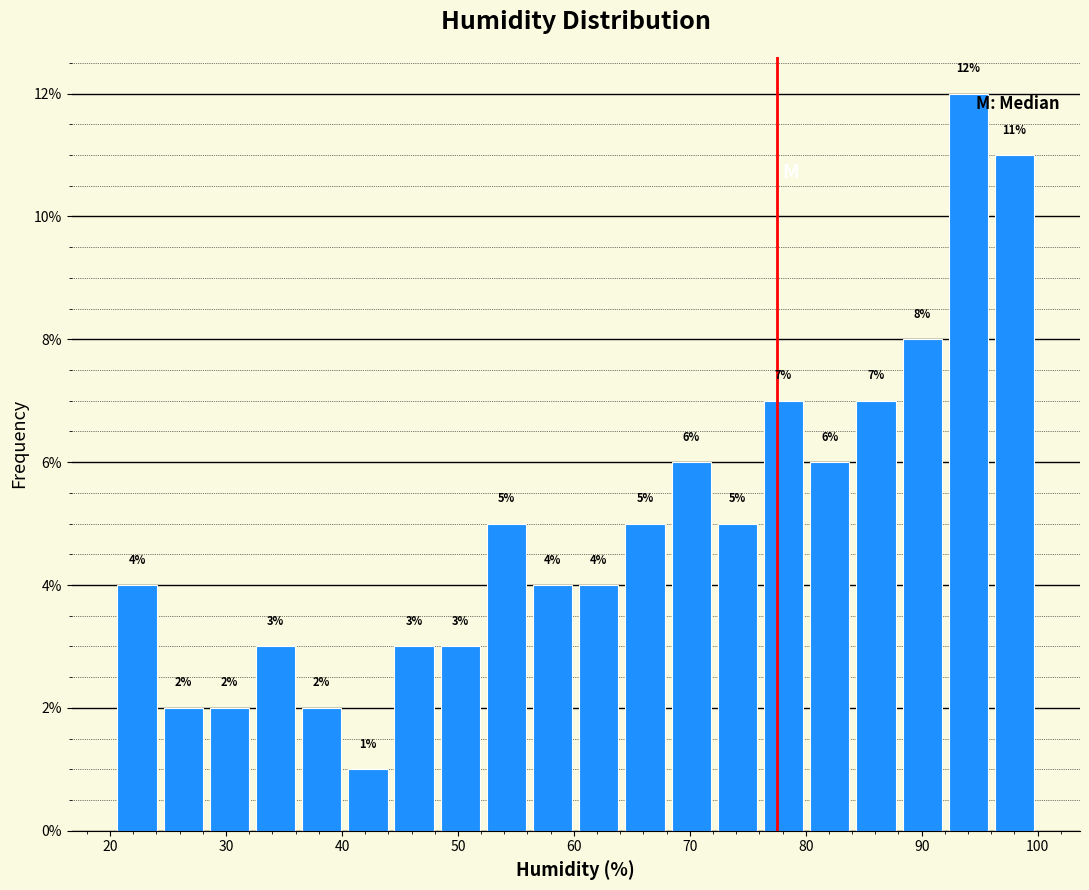

Around what value on the x-axis is the tallest bar? Give the approximate position of its centre, as read against the axis.

94